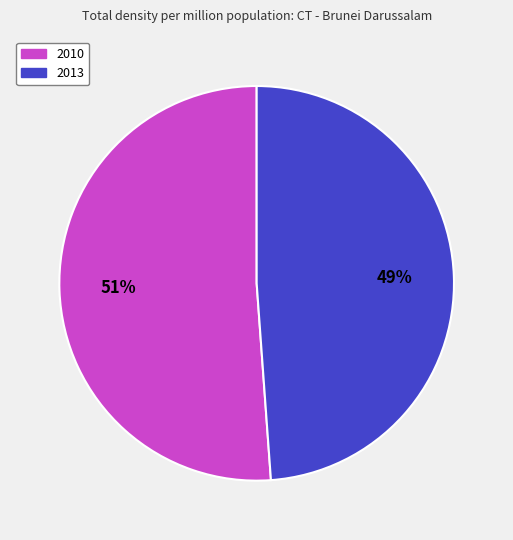

The 2010 slice represents 45% of the pie. True or false?

False